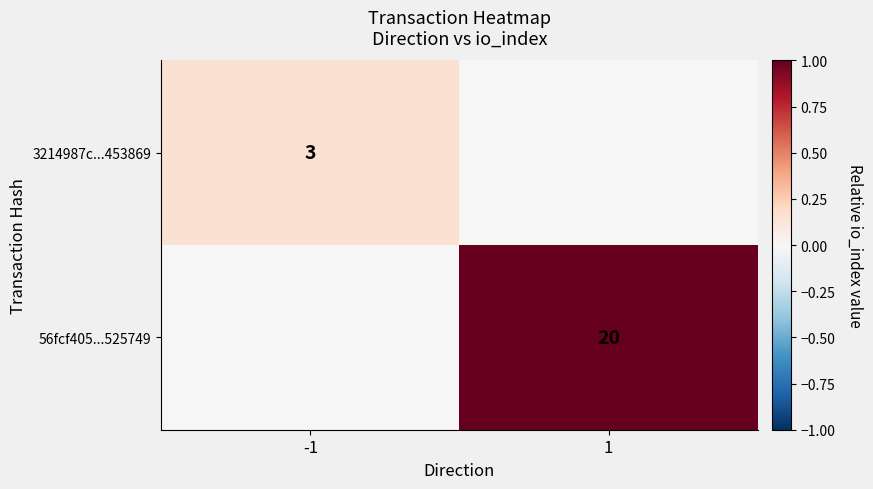

Is the value of 3214987c...453869 at -1 greater than the value of 56fcf405...525749 at 1?

No